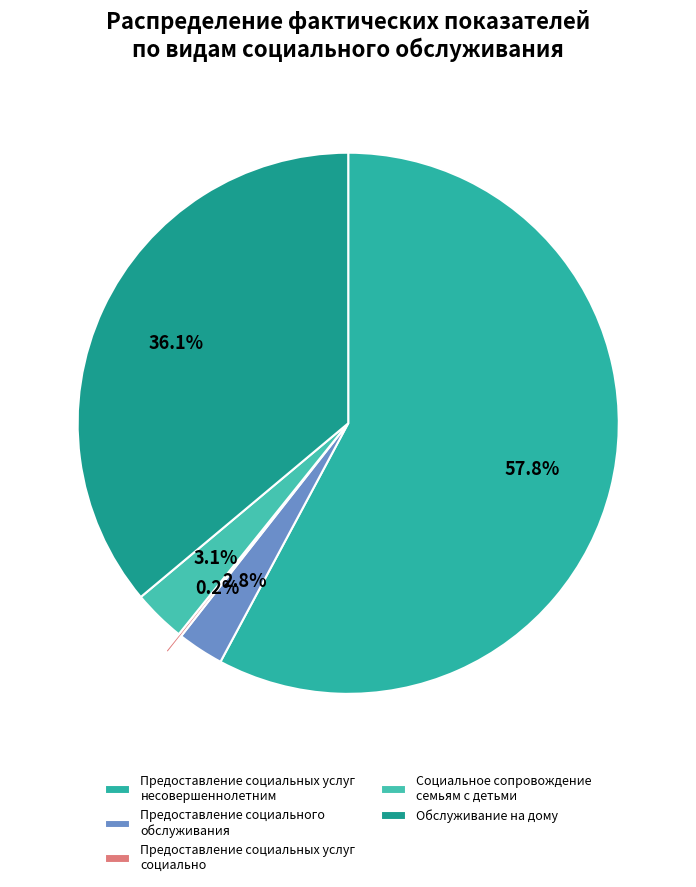

What is the majority slice?

Предоставление социальных услуг несовершеннолетним